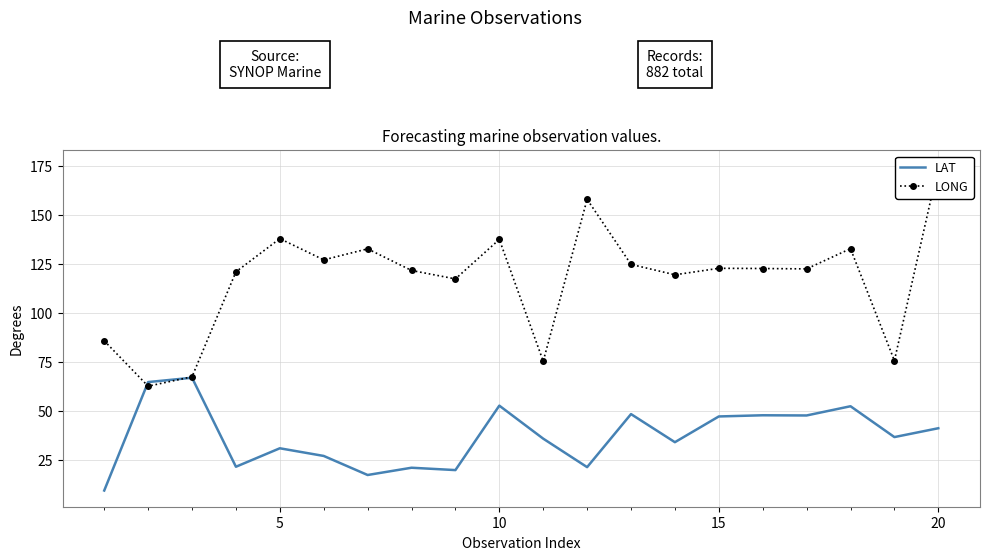

The value of LAT at 20 is 25.9. True or false?

False